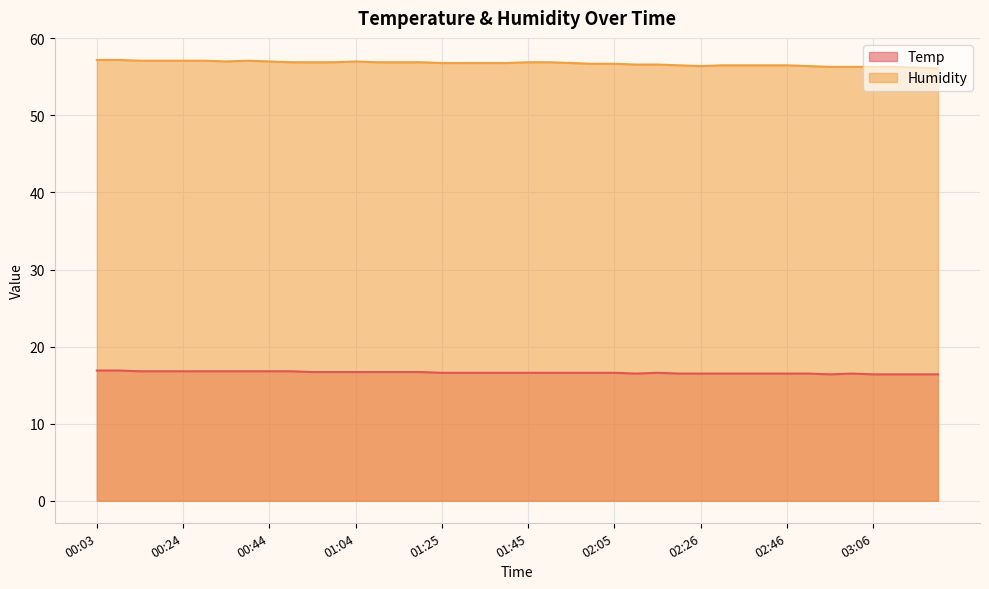

Which category has the highest value in the Temp series?

00:03